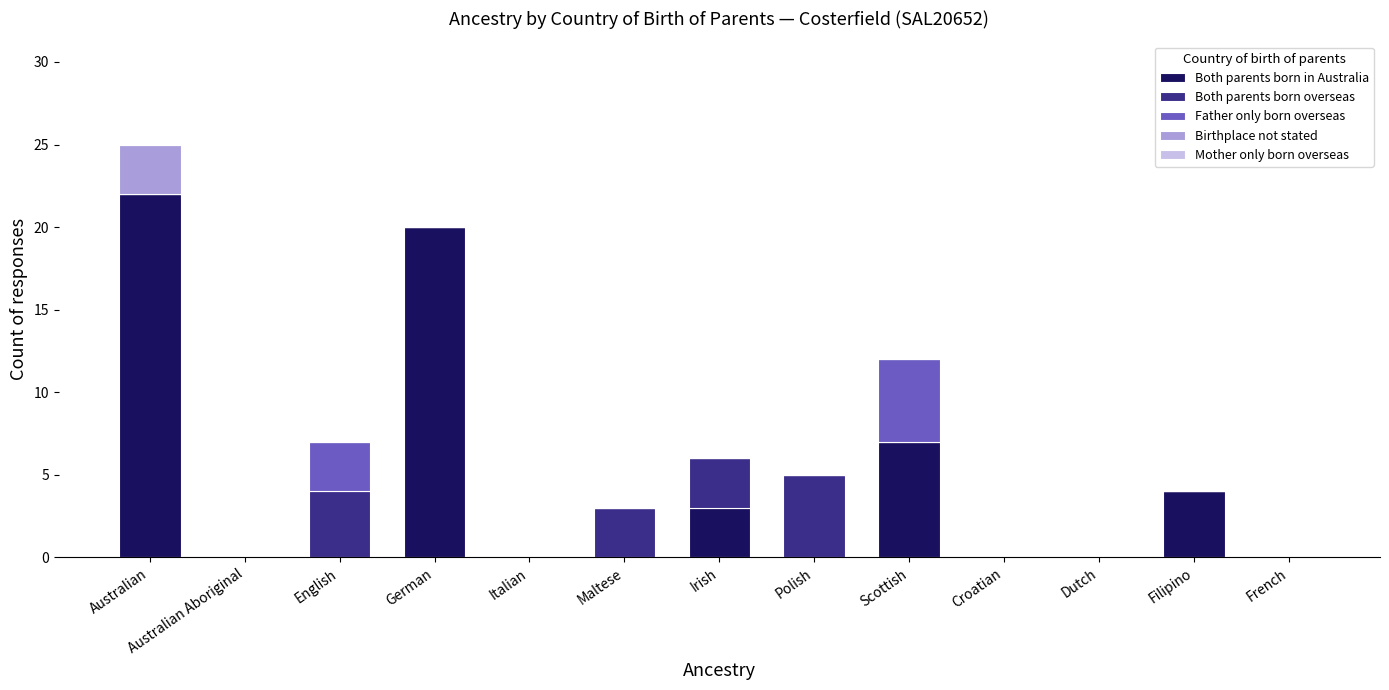

Is it true that Both parents born in Australia equals 0 at Dutch?

True